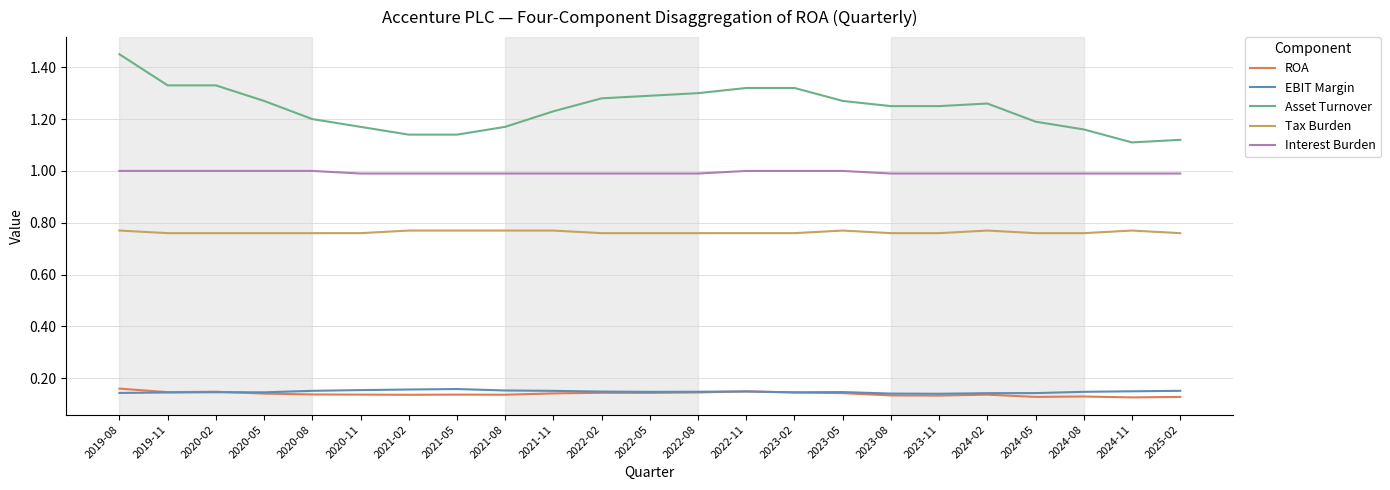

True or false: Interest Burden and ROA cross at least once.

False